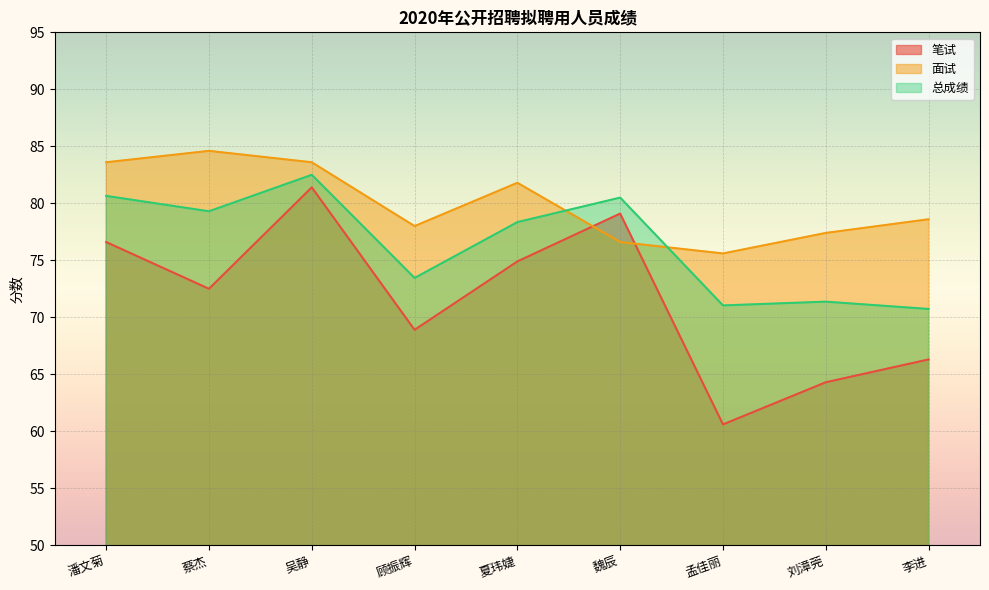

Which series changed the most between 夏玮婕 and 李进?

笔试